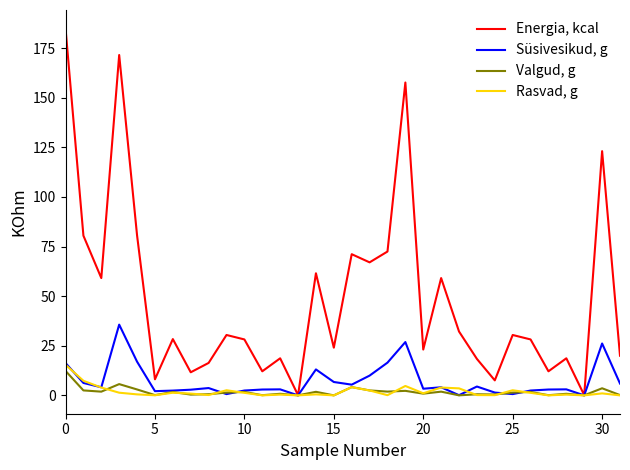

What is the highest value of the Energia, kcal series?

185.0